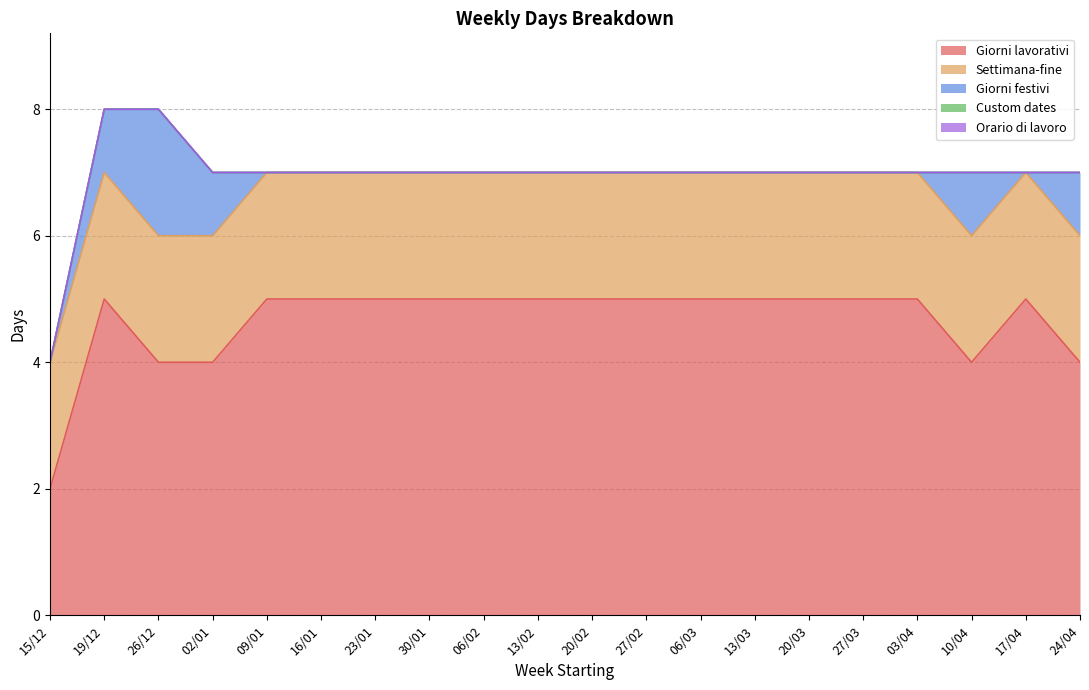

True or false: Giorni festivi and Orario di lavoro intersect in this chart.

False